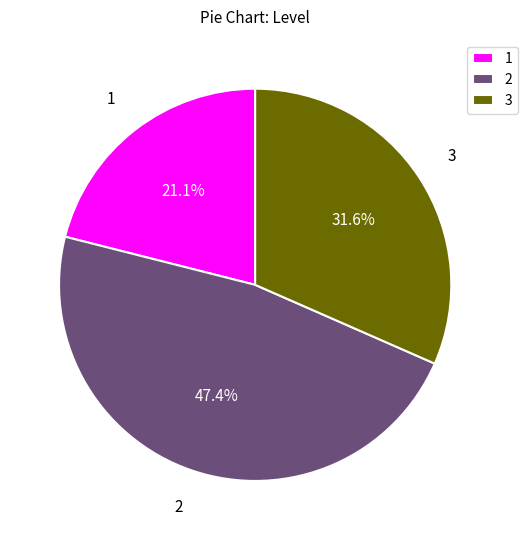

Is there any slice that represents more than half of the pie?

No